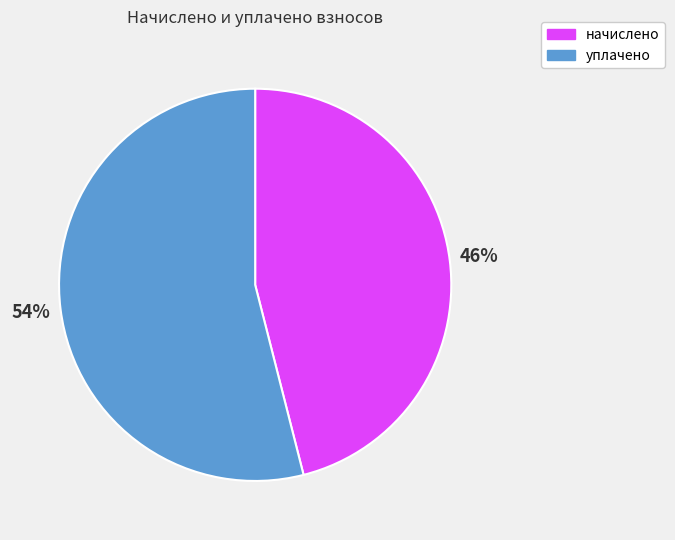

To the nearest percent, what is the average slice percentage?

50%